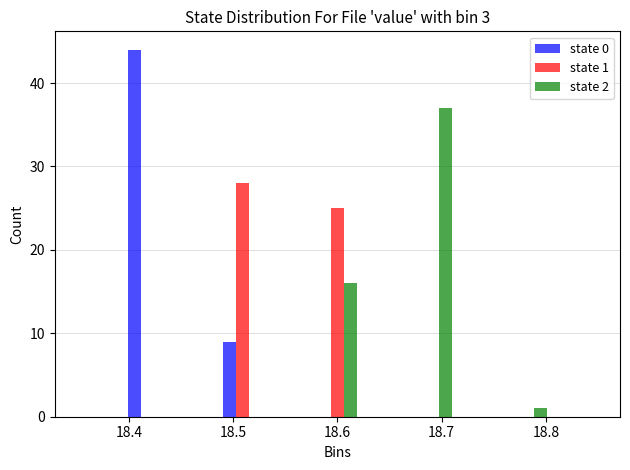

In the state 0 series, which range on the x-axis has the tallest bar?

18.40 to 18.44